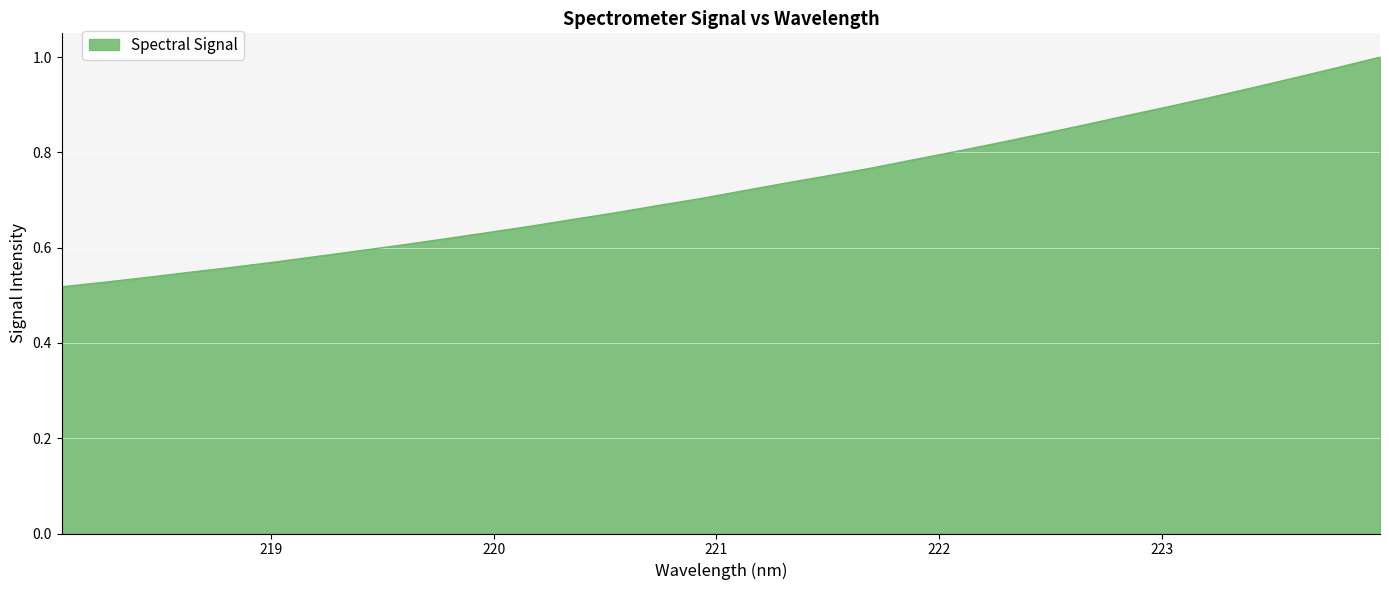

How many lines are shown in the chart?

1